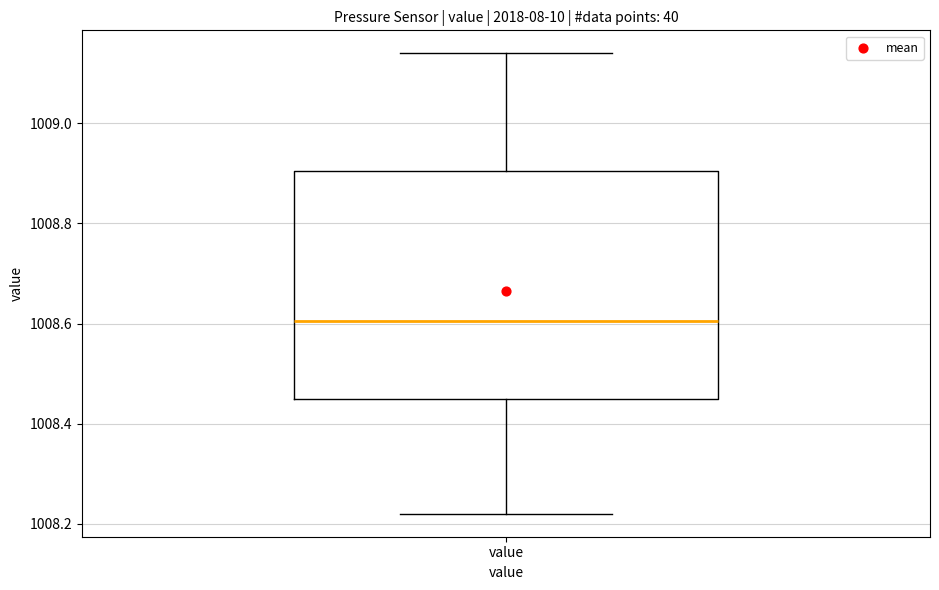

Where is the lower edge of the box for value on the y-axis? The values are not printed on the chart, so give them approximately, as read against the axis.

1008.46